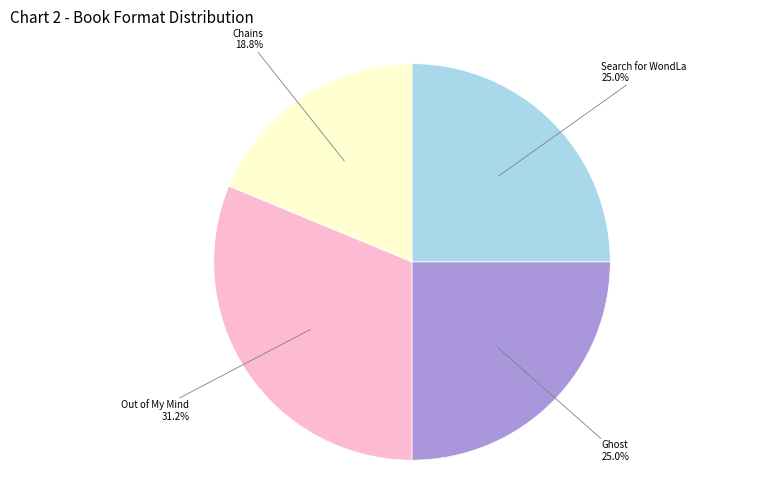

Does any single category account for the majority?

No